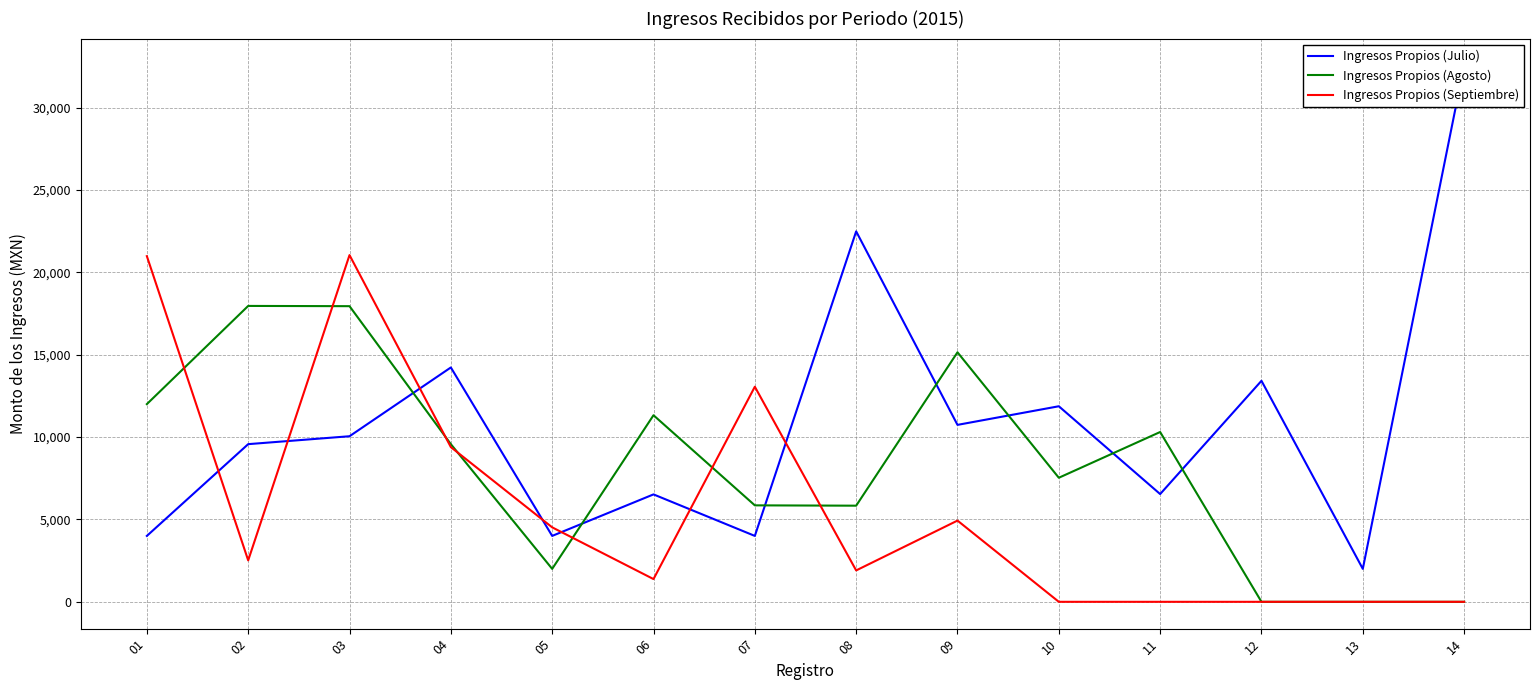

What is the approximate value of Ingresos Propios (Julio) at 04?

14225.0